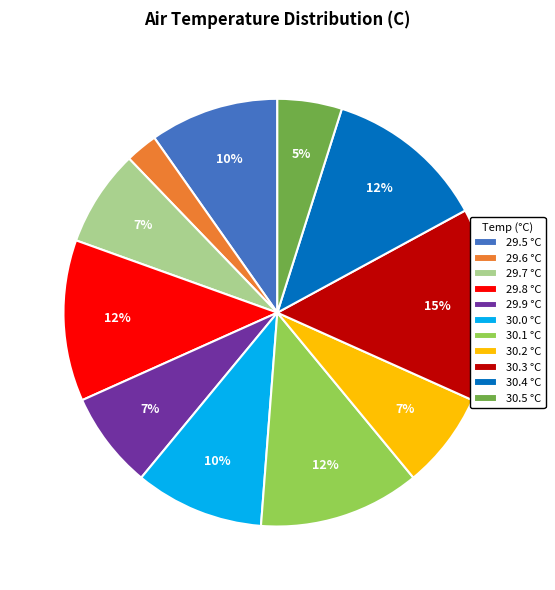

The 29.7 slice represents 20% of the pie. True or false?

False